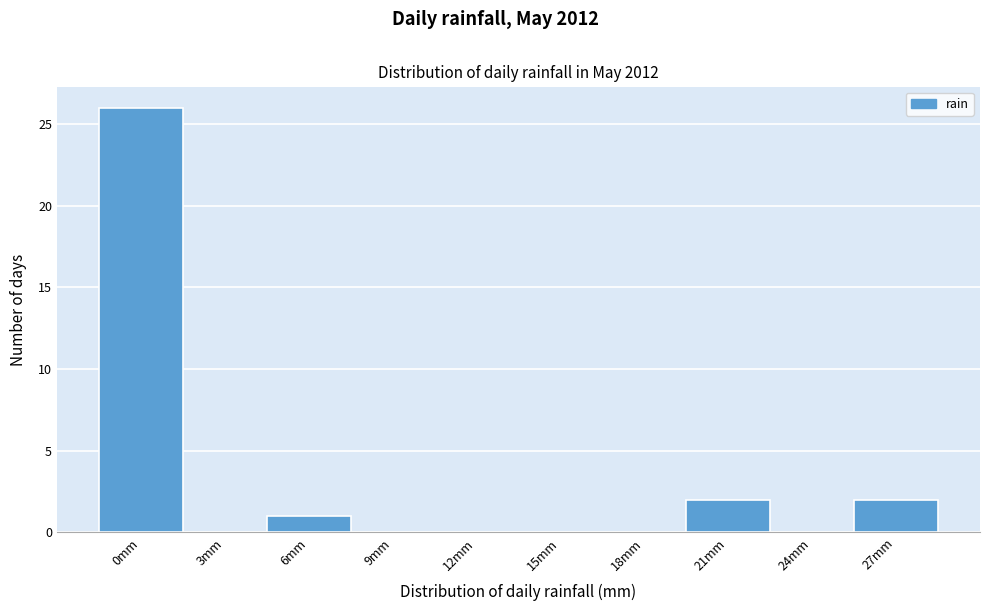

Reading left to right, transcribe all the data shown in this chart.

0mm=26	3mm=0	6mm=1	9mm=0	12mm=0	15mm=0	18mm=0	21mm=2	24mm=0	27mm=2